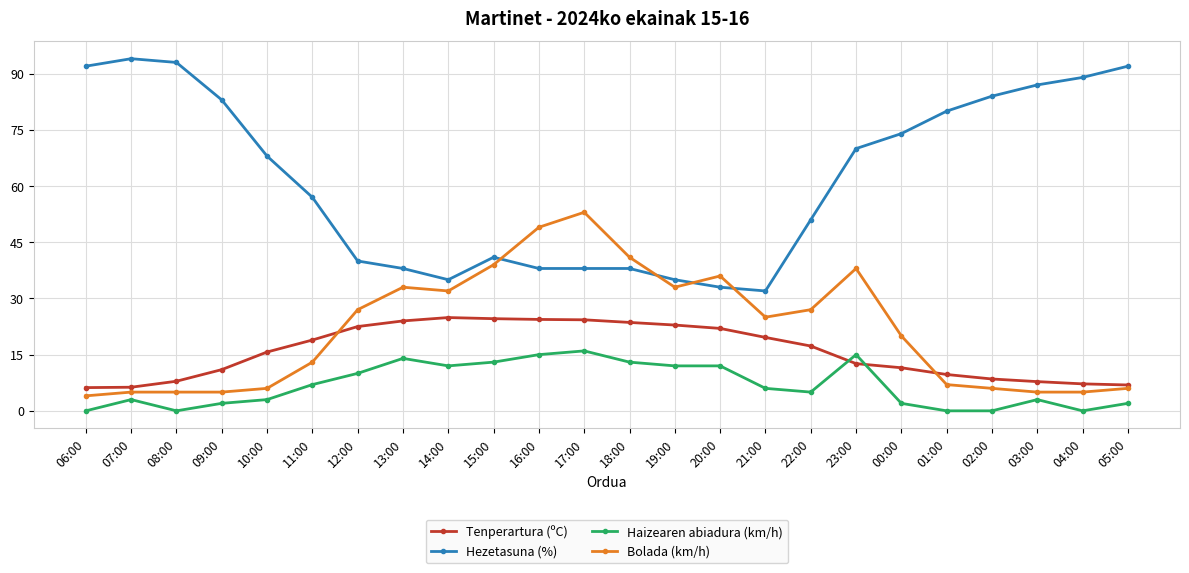

How many data points in Bolada (km/h) are less than 25?

12